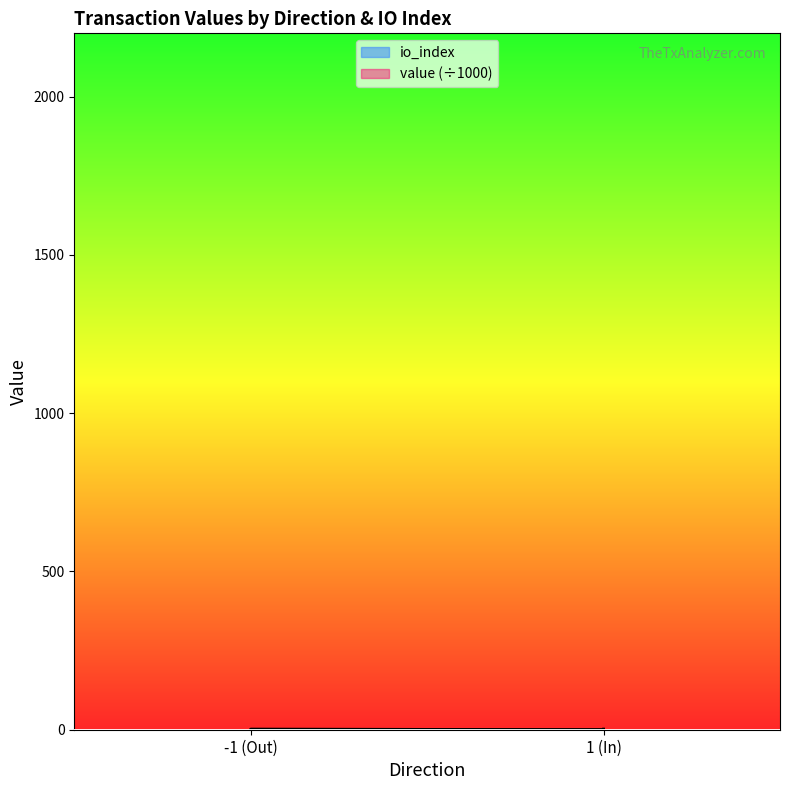

Reading left to right, what are all the values shown in this chart?

io_index: 0.0	1.0	0.0	1.0
value: 0.0	2.1	0.0	2.1